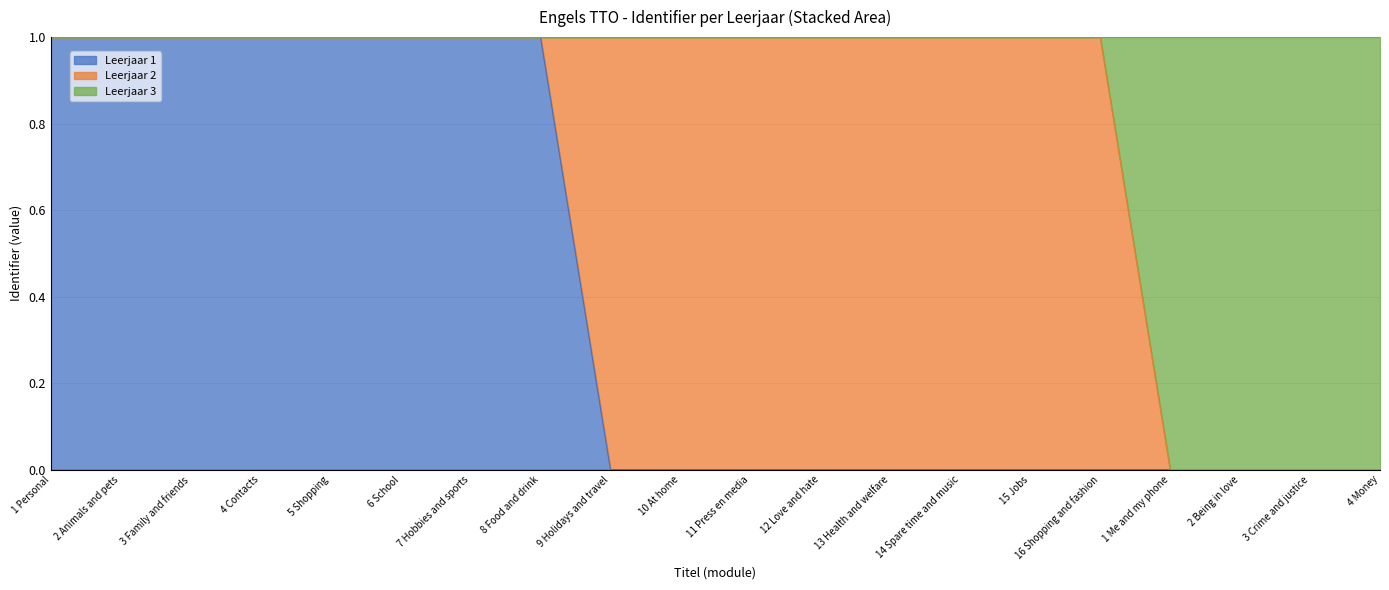

How many lines are shown in the chart?

3